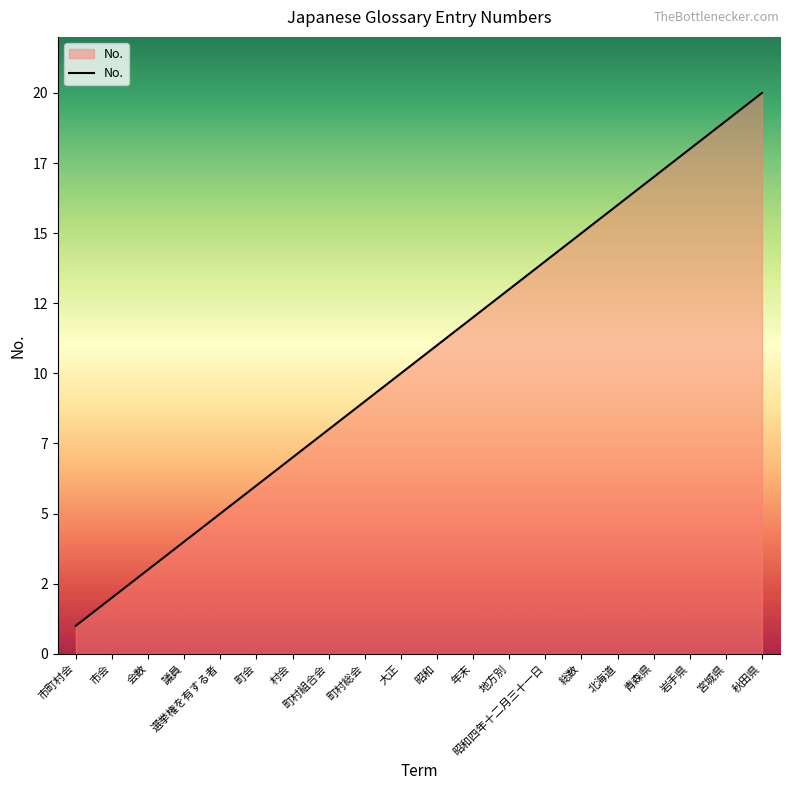

Rank the categories by value from lowest to highest.

市町村会, 市会, 会数, 議員, 選挙権を有する者, 町会, 村会, 町村組合会, 町村総会, 大正, 昭和, 年末, 地方別, 昭和四年十二月三十一日, 総数, 北海道, 青森県, 岩手県, 宮城県, 秋田県